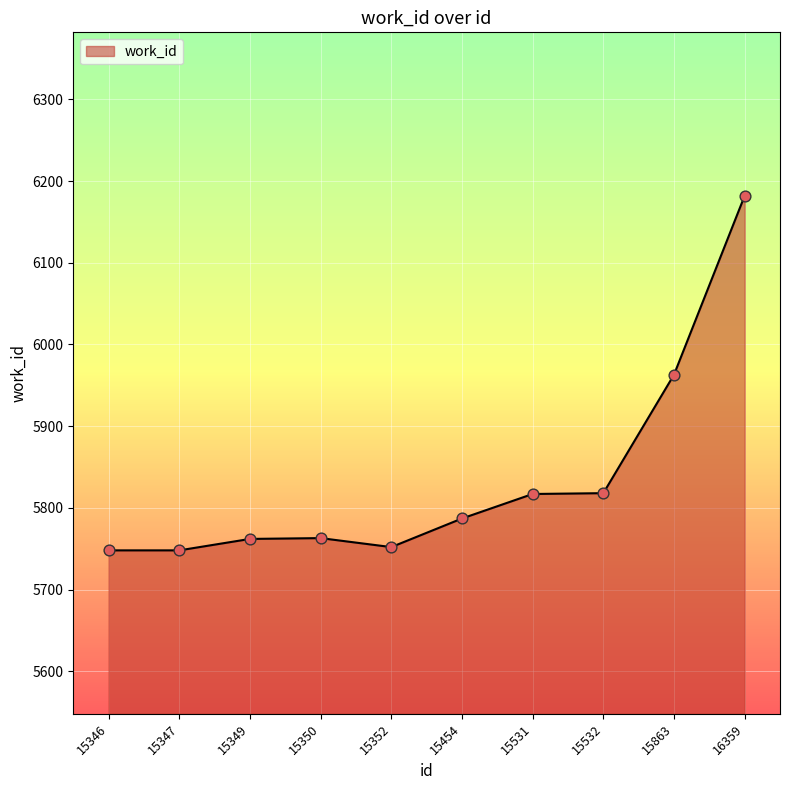

Which has a higher value, 15350 or 15454?

15454